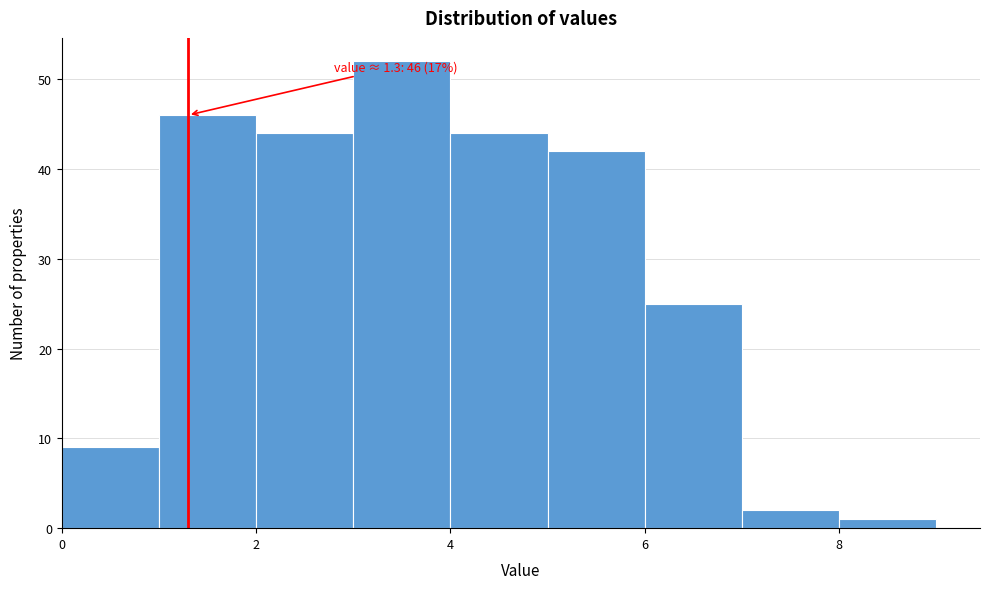

Which range on the x-axis has the tallest bar?

3 to 4